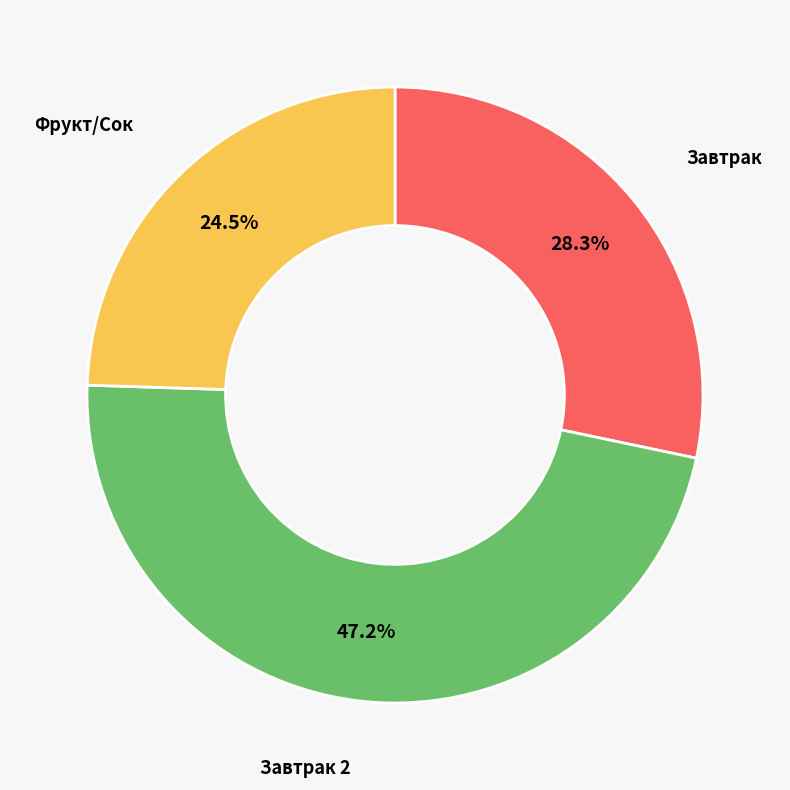

Is there any slice that represents more than half of the pie?

No